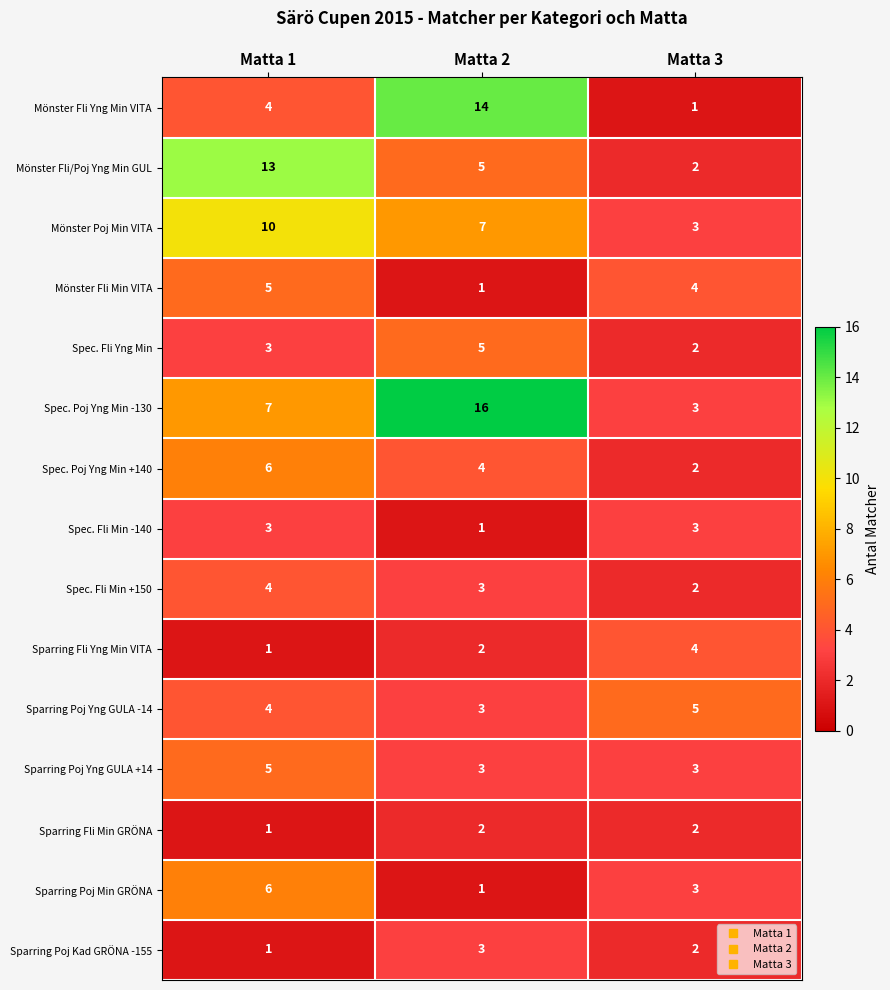

Count the number of categories in the chart.

3